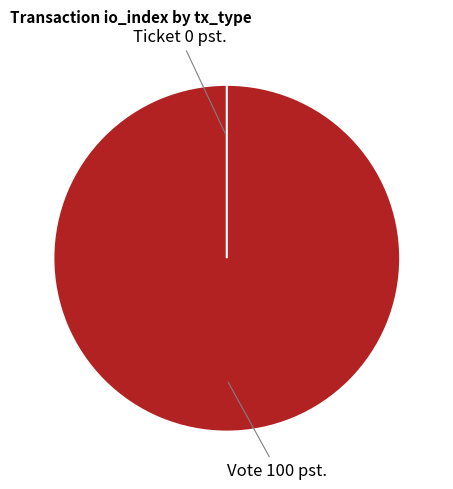

What is the largest slice in the pie chart?

Vote